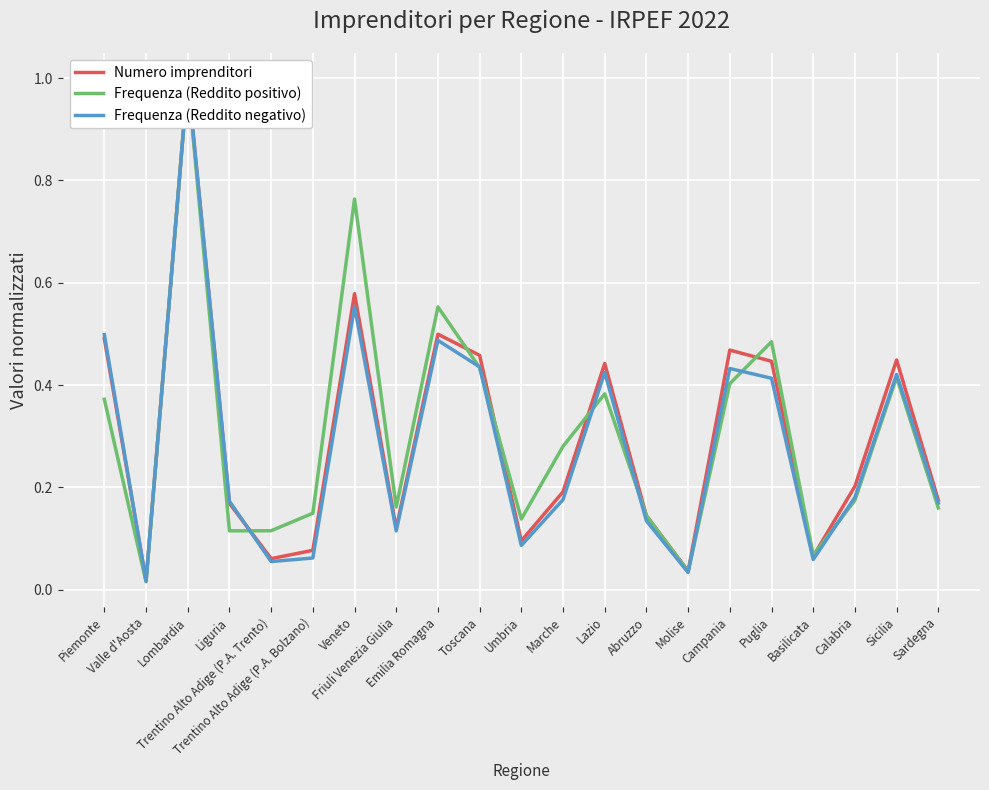

How many times do Numero imprenditori and Frequenza (Reddito negativo) cross each other?

2